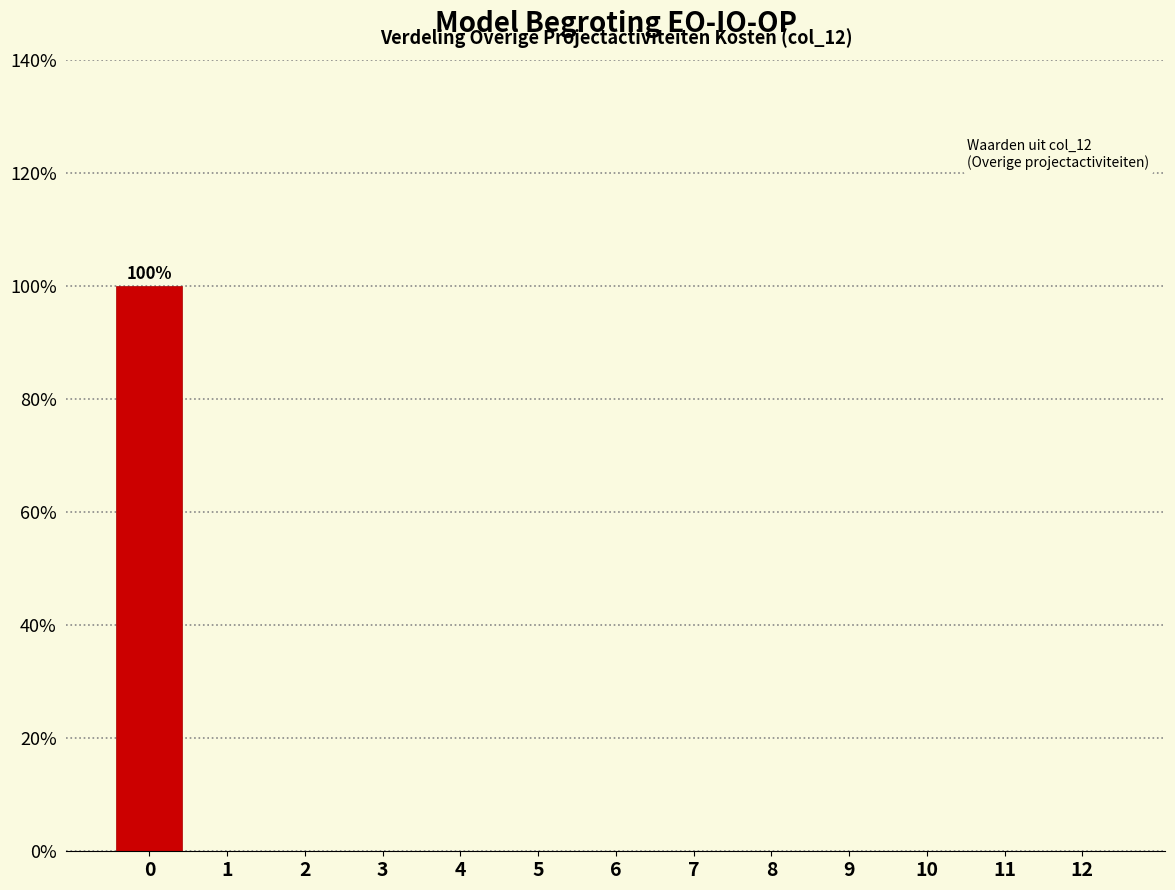

Reading left to right, list all the values displayed in this chart.

0=100	1=0	2=0	3=0	4=0	5=0	6=0	7=0	8=0	9=0	10=0	11=0	12=0